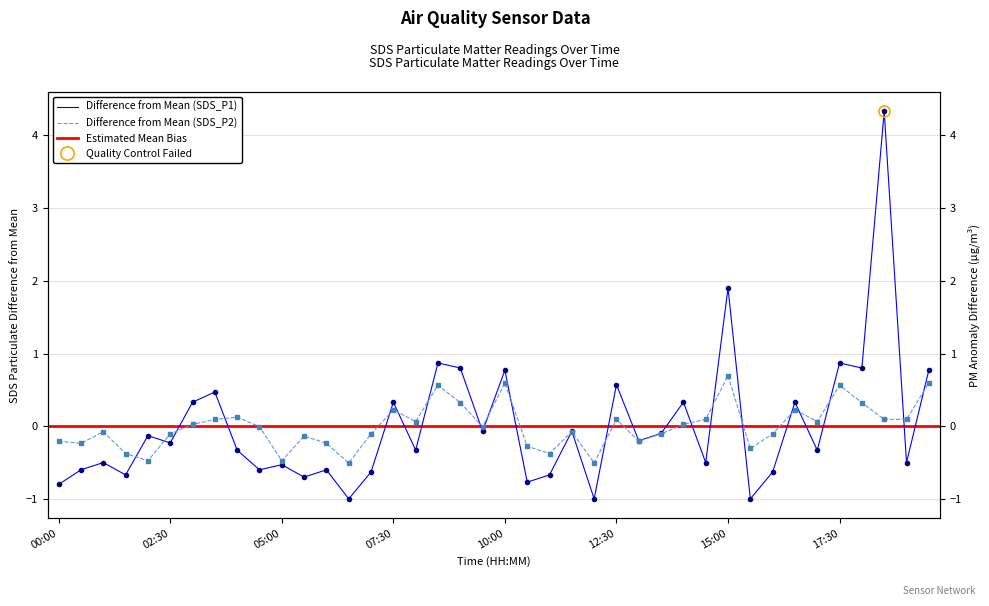

Which label corresponds to the largest value in the chart?

18:30